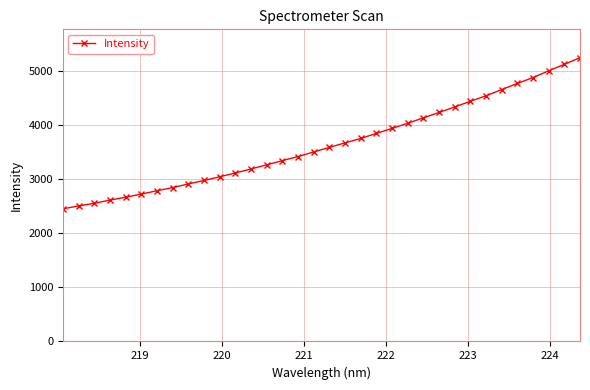

What is the value of the 4th point from the left?

2612.2